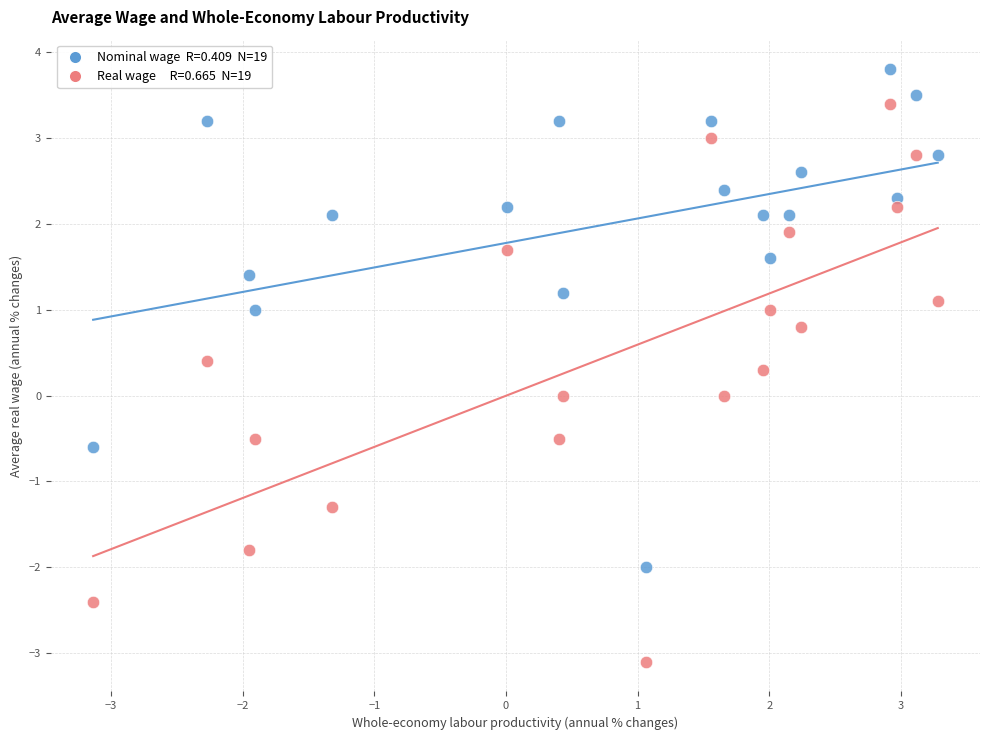

Across all data points, what is the range of Y values (max minus min)?

6.9